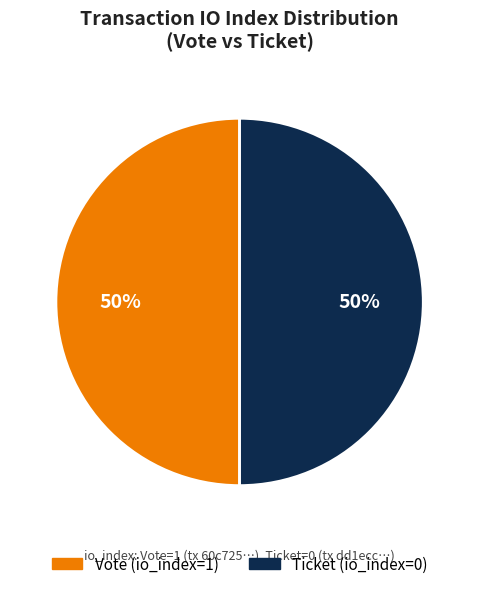

To the nearest percent, what is the difference between the largest and smallest slice percentages?

0%